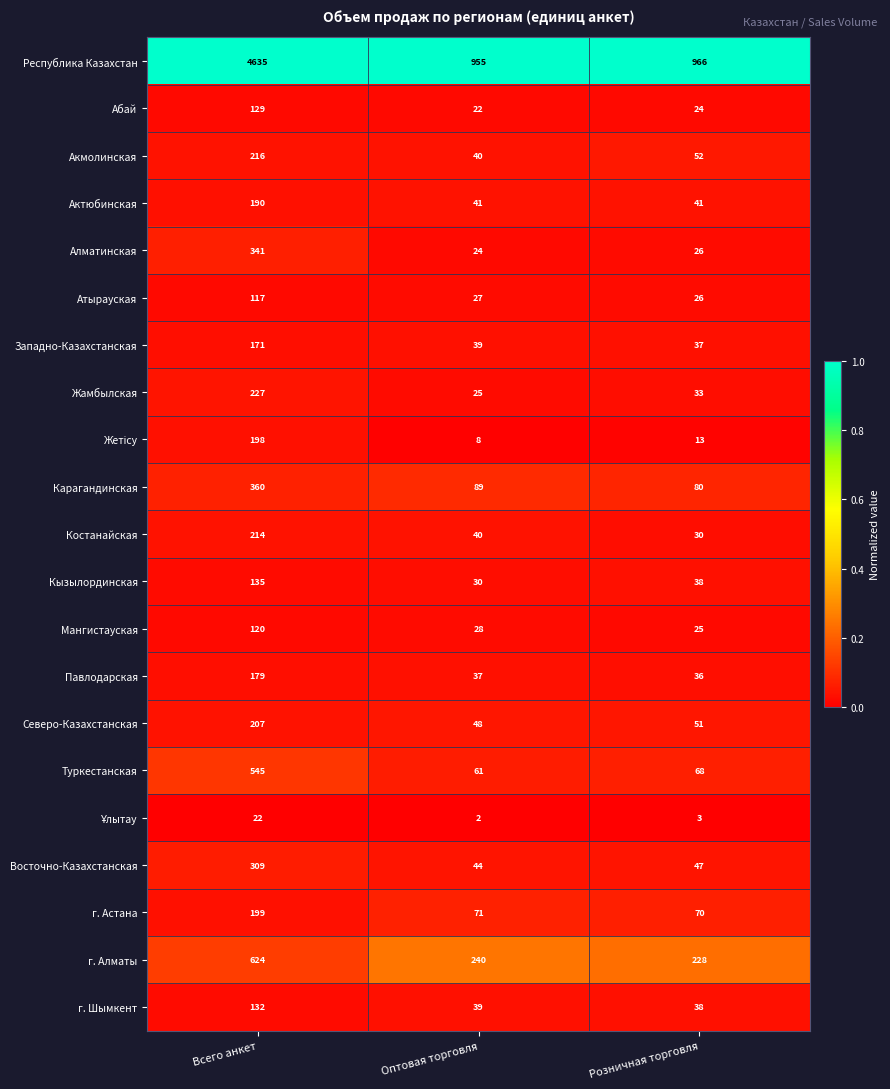

Count the number of categories in the chart.

3